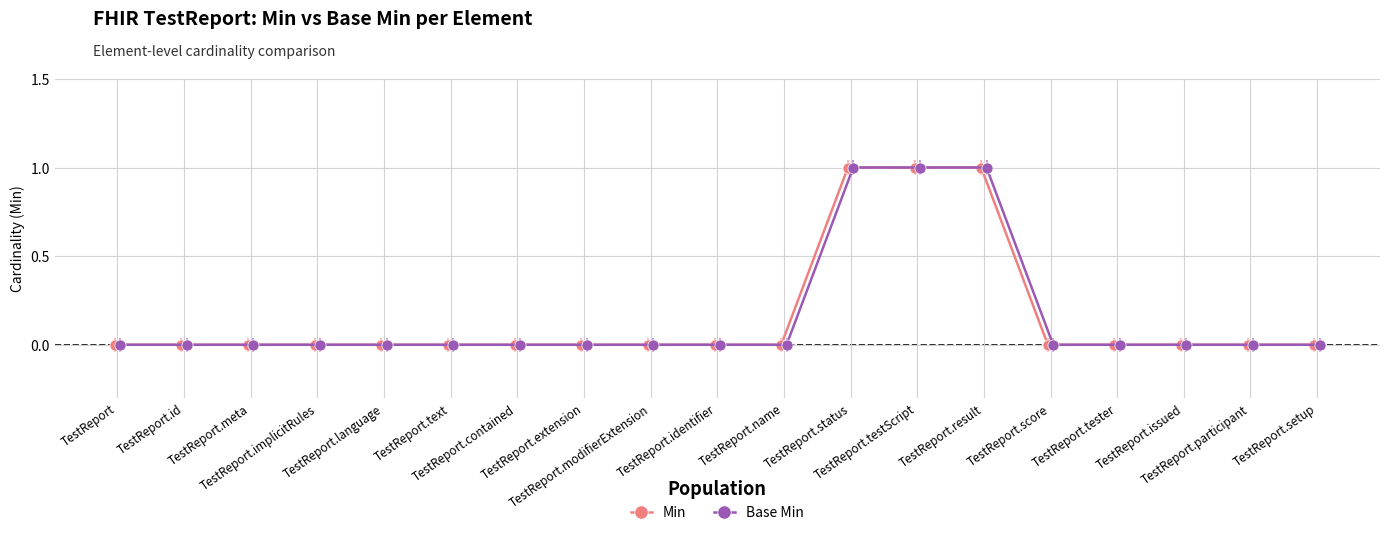

True or false: Base Min and Min intersect in this chart.

False